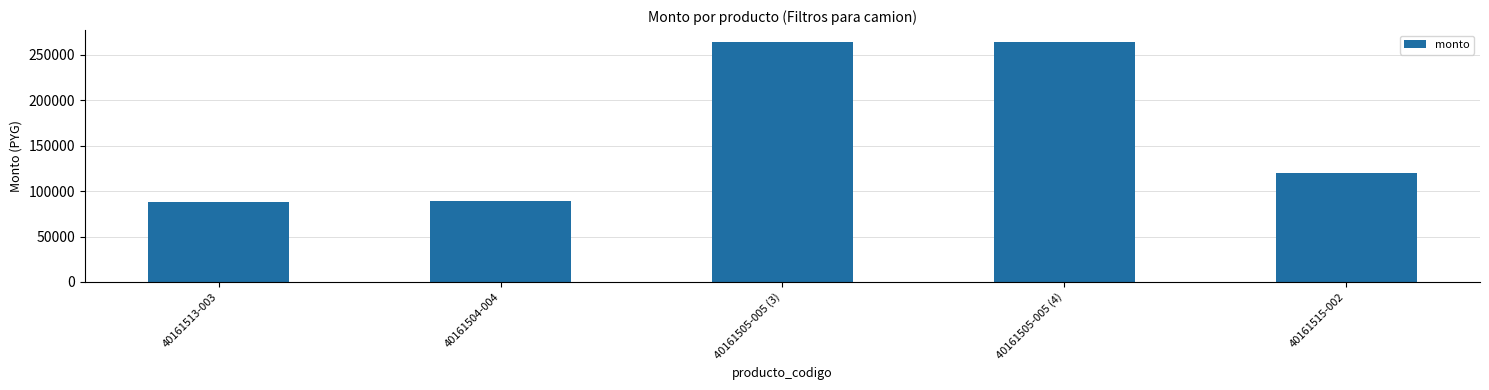

The value at 40161513-003 is 115769. True or false?

False